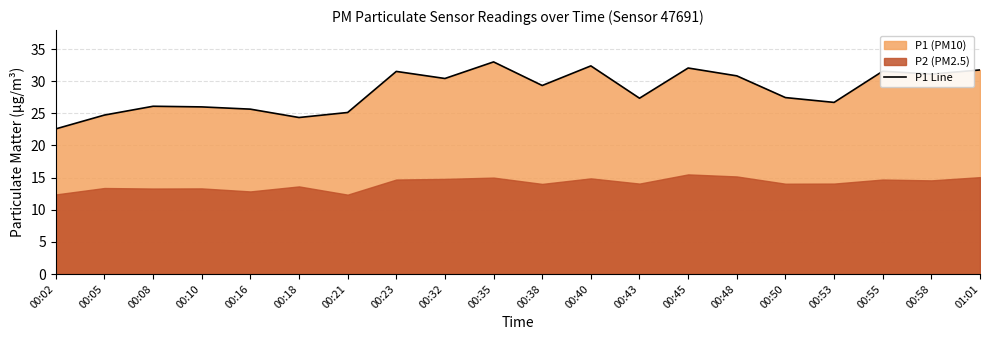

What is the ratio of the value at 00:05 to the value at 00:48?

0.8